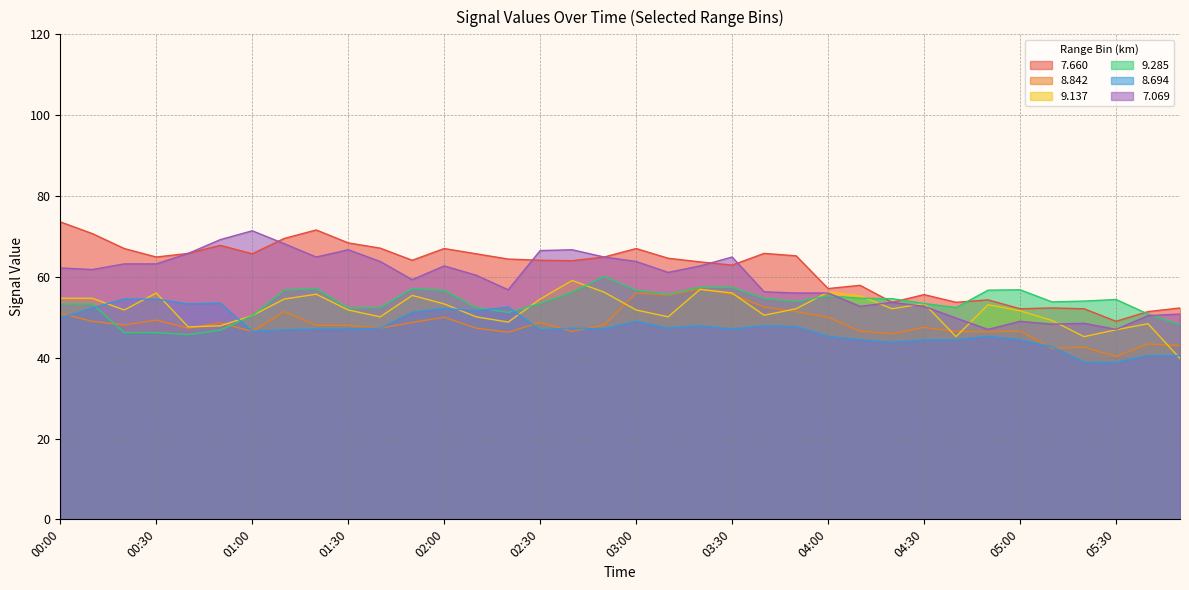

How many intersections are there between 7.069 and 7.660?

4